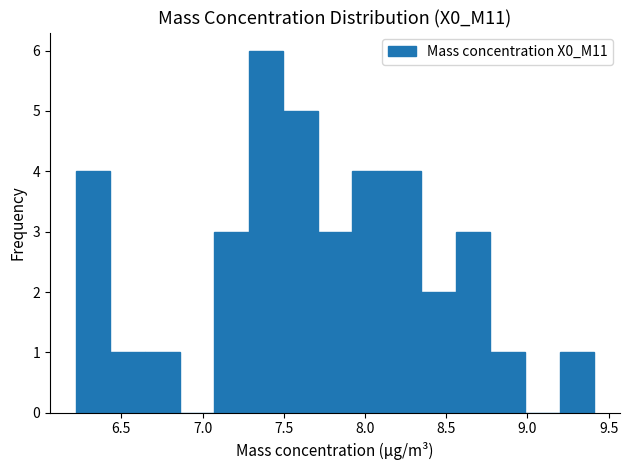

Reading left to right, transcribe this chart: for each bar, give the range it covers on the x-axis and its height. Neither the bar edges nor the heights are printed on the chart, so give them approximately, as read against the axes.

6.20 to 6.45: 4
6.45 to 6.65: 1
6.65 to 6.85: 1
6.85 to 7.05: 0
7.05 to 7.30: 3
7.30 to 7.50: 6
7.50 to 7.70: 5
7.70 to 7.90: 3
7.90 to 8.15: 4
8.15 to 8.35: 4
8.35 to 8.55: 2
8.55 to 8.75: 3
8.75 to 9.00: 1
9.00 to 9.20: 0
9.20 to 9.40: 1